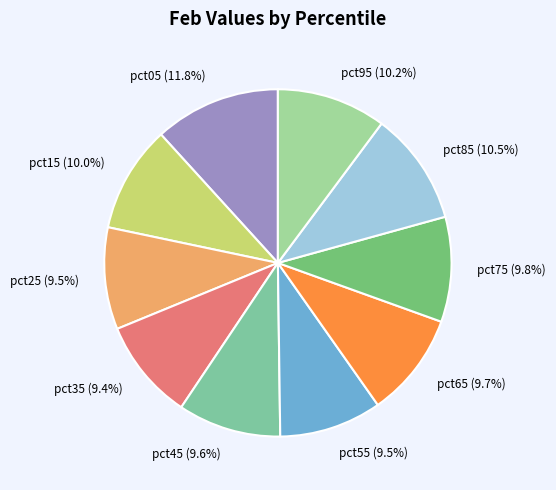

What percentage is the pct15 slice, to the nearest percent?

10%